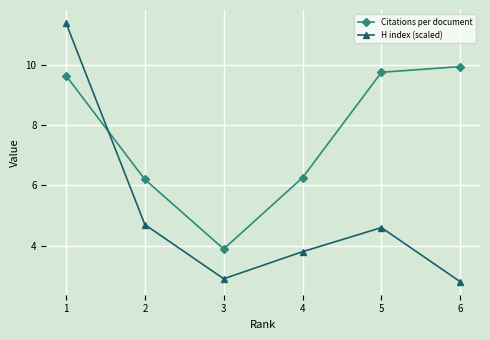

What is the spread (max minus min) of values at 3?

1.0